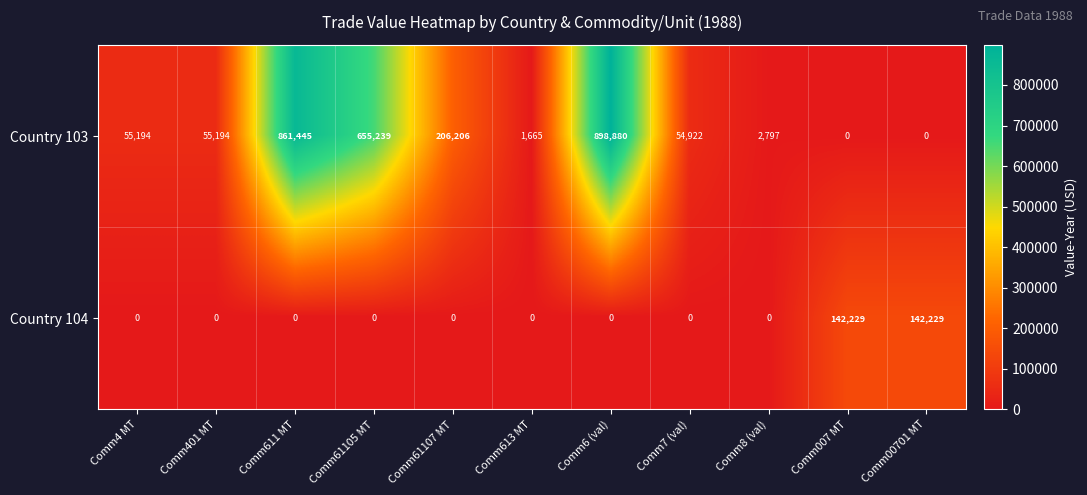

At which category is the sum across all series the highest?

Comm6 (val)